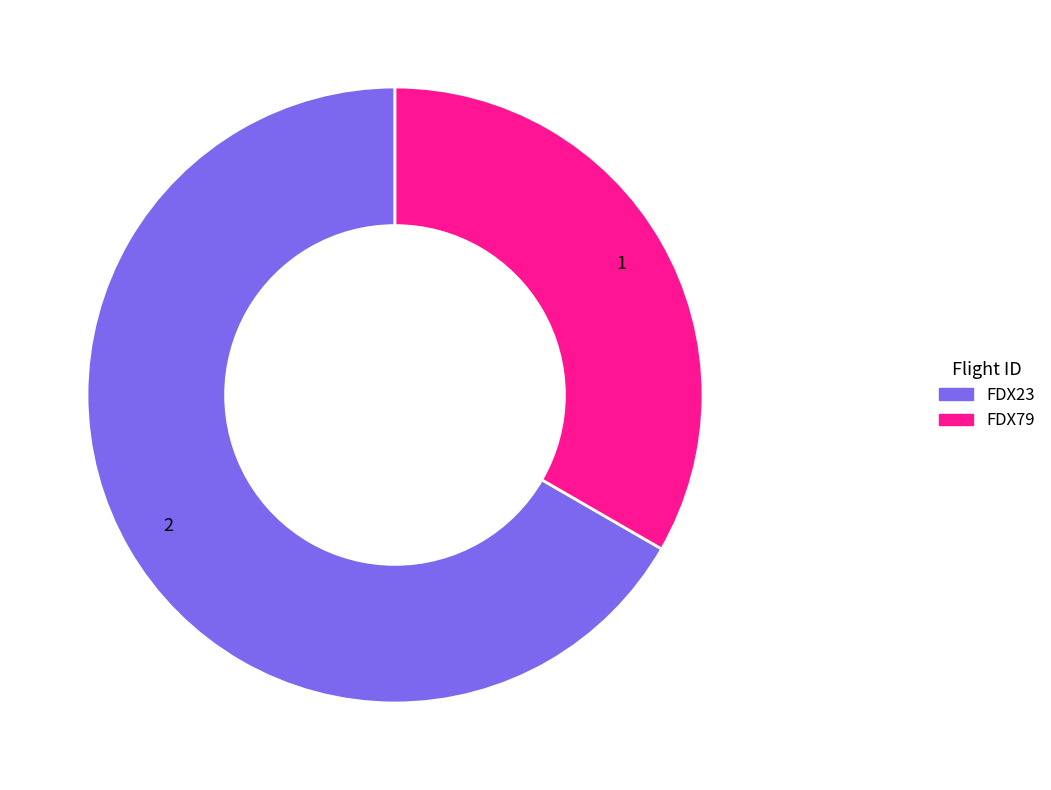

Which slice is the largest?

FDX23